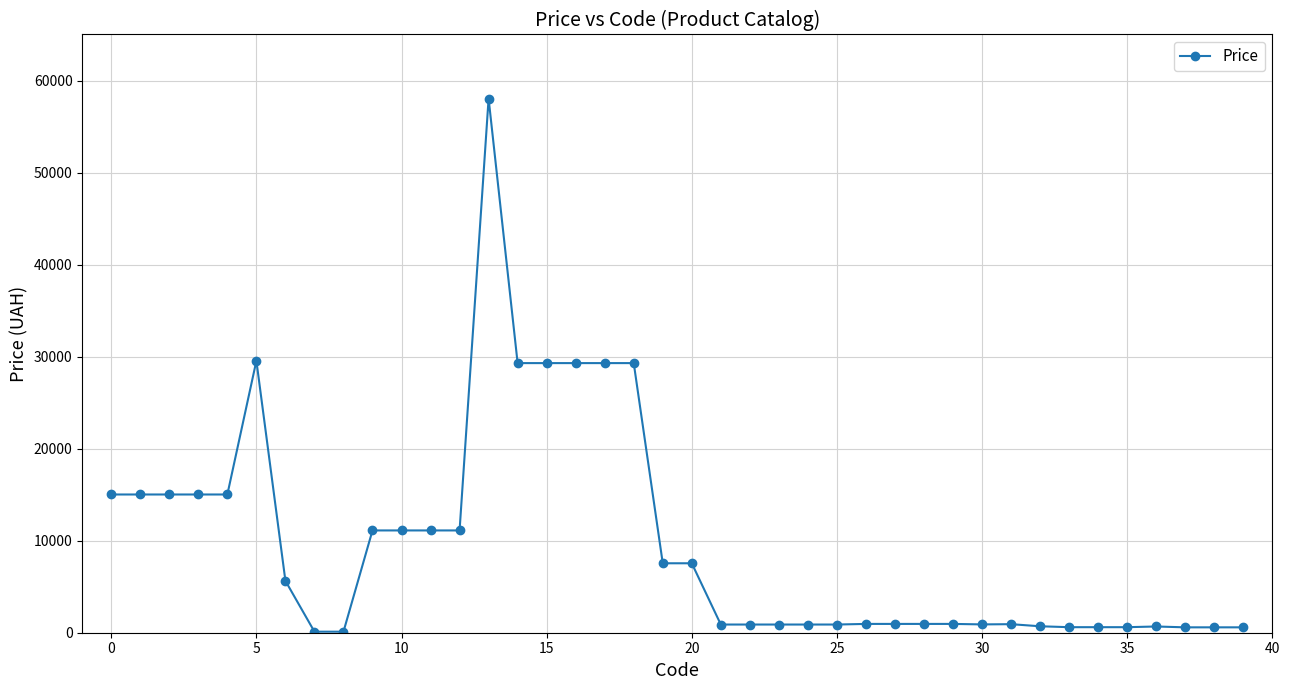

What is the difference between the second highest and minimum values?

29435.6